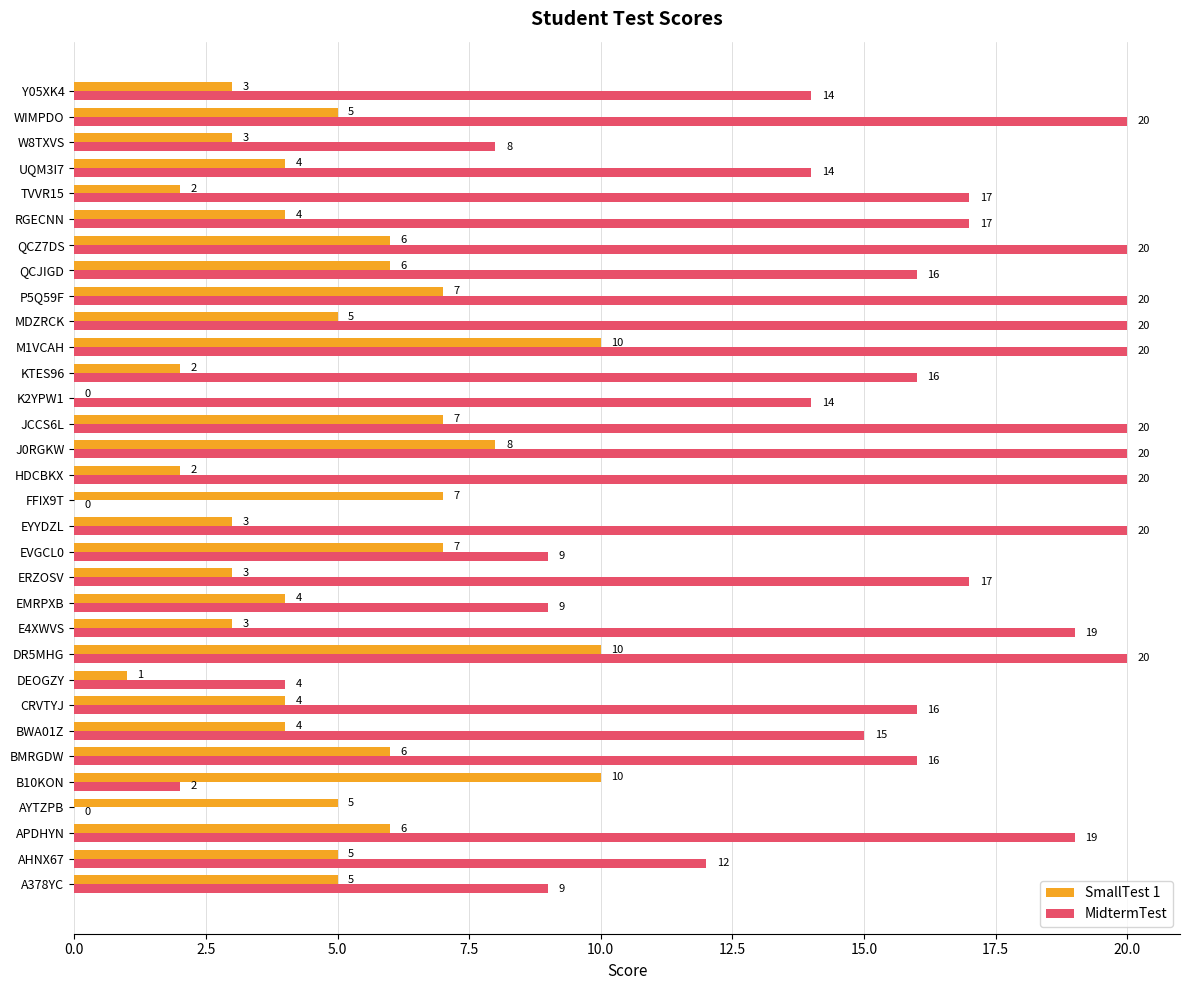

Which series has the largest total across all categories?

MidtermTest